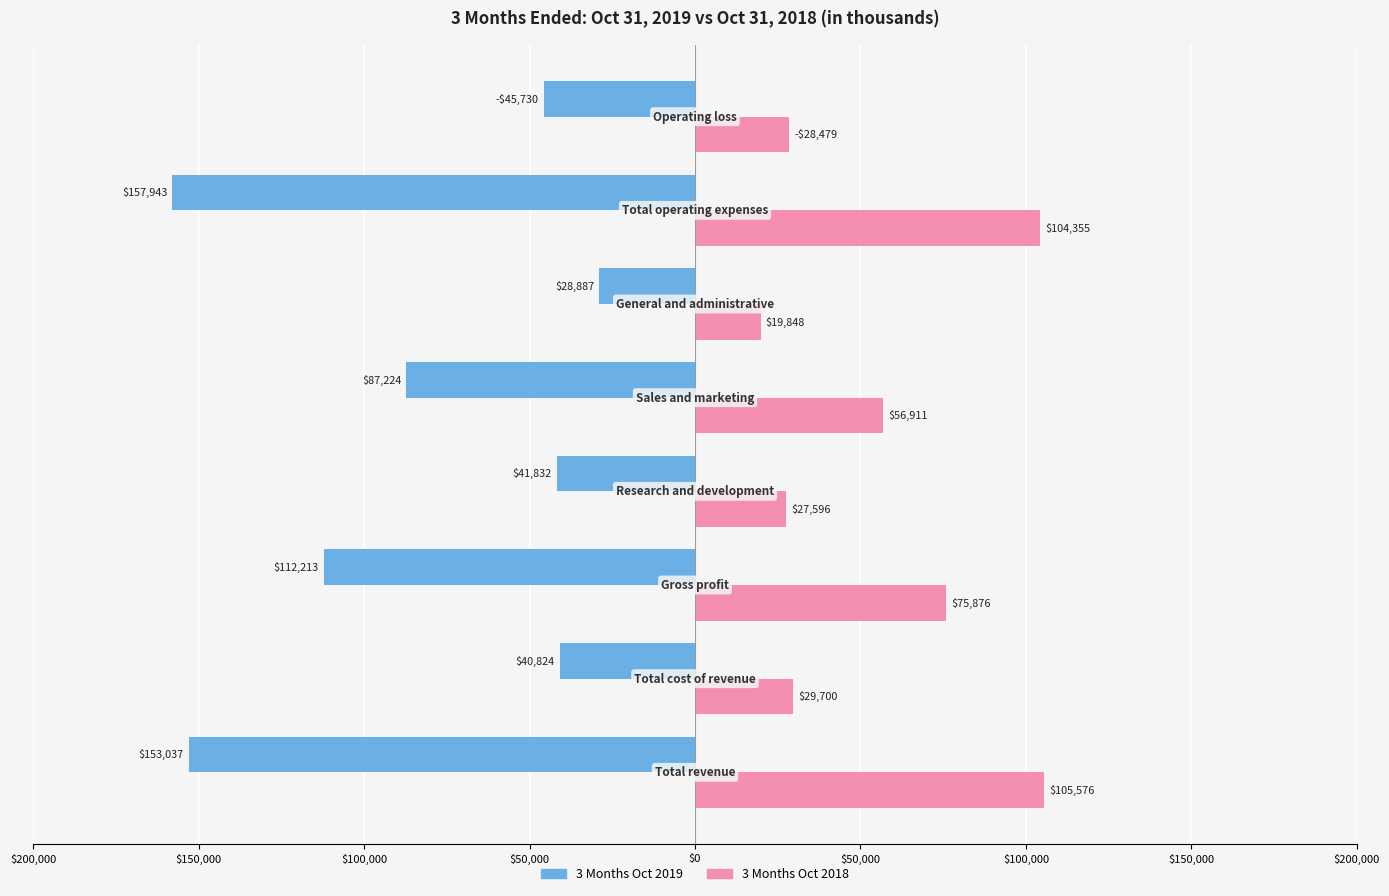

What are all the series names shown in the legend?

3 Months Oct 2019, 3 Months Oct 2018